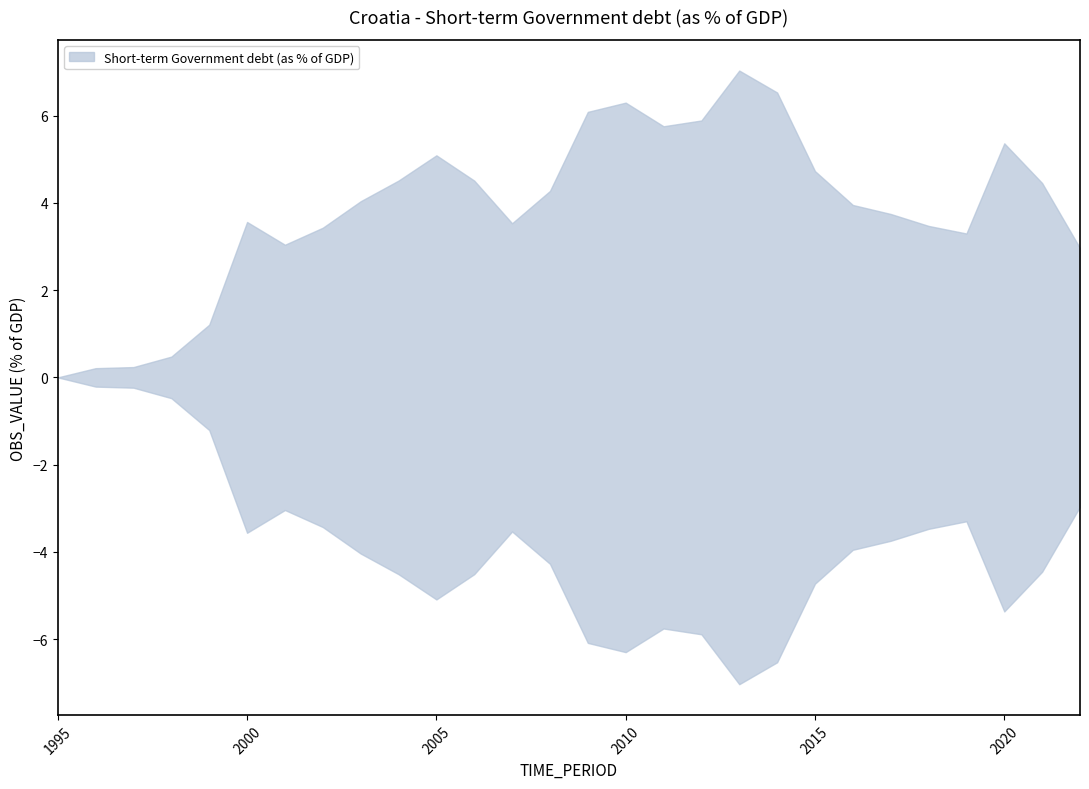

Rank the categories by value from highest to lowest.

2013, 2014, 2010, 2009, 2012, 2011, 2020, 2005, 2015, 2004, 2006, 2021, 2008, 2003, 2016, 2017, 2000, 2007, 2018, 2002, 2019, 2001, 2022, 1999, 1998, 1997, 1996, 1995